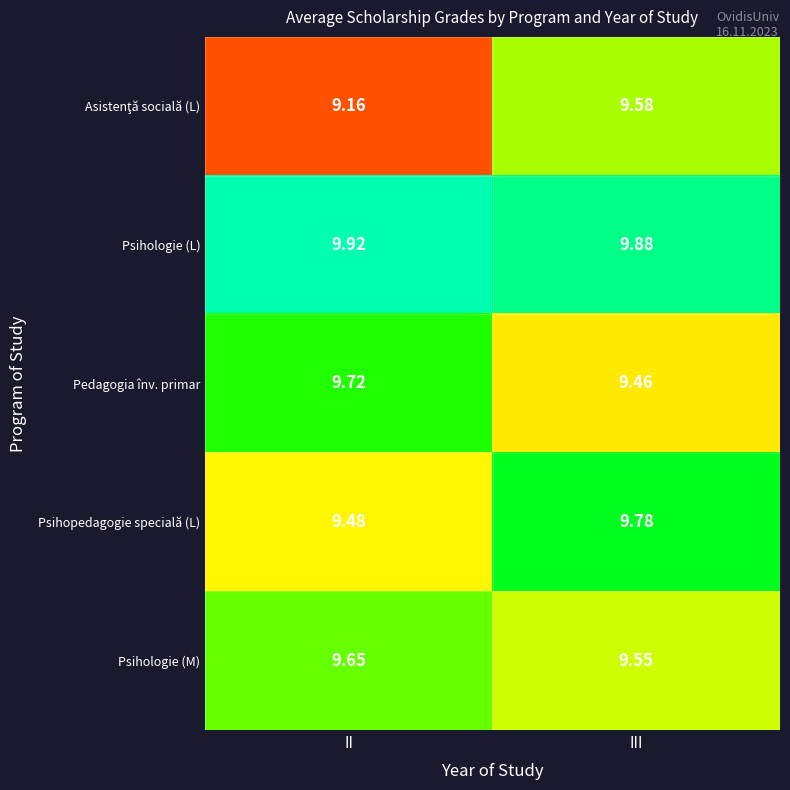

List the labels in order of Psihopedagogie specială (L) value, smallest first.

II, III